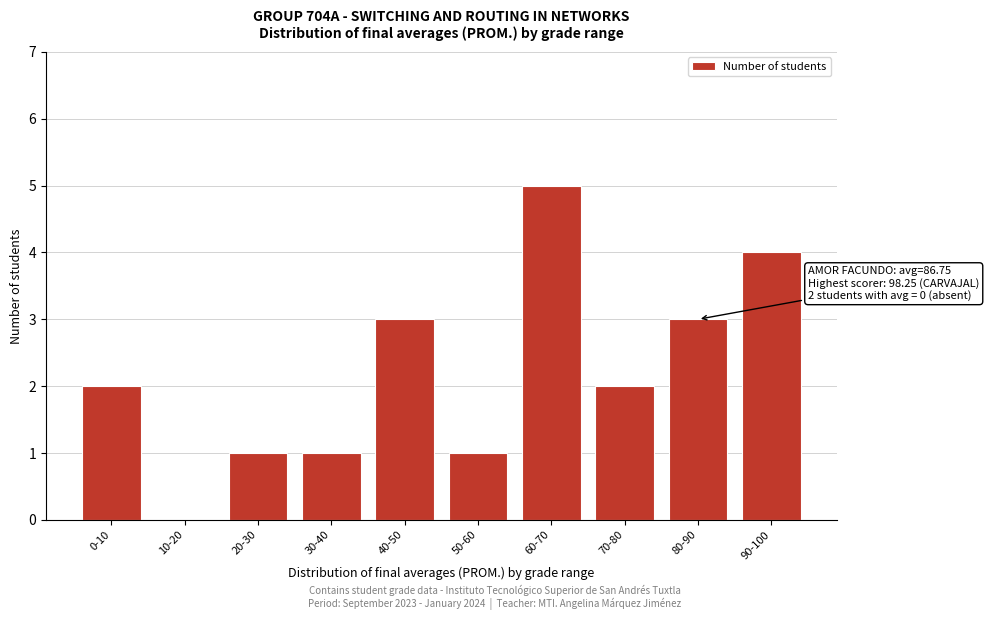

What is the sum of all values?

22